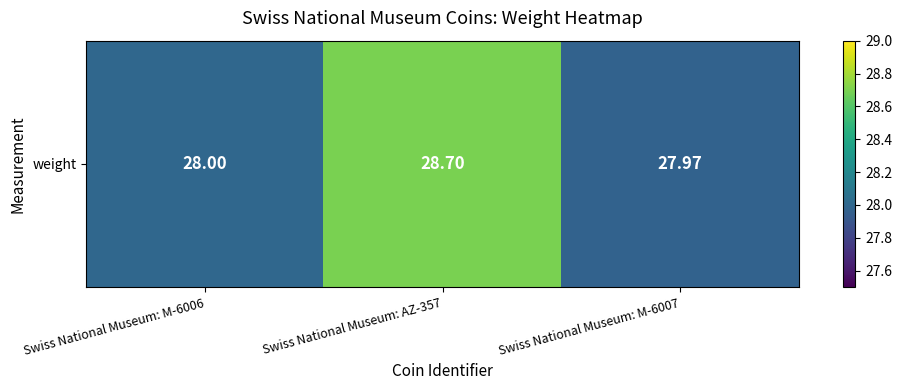

At which label does the data first exceed 28?

Swiss National Museum: AZ-357